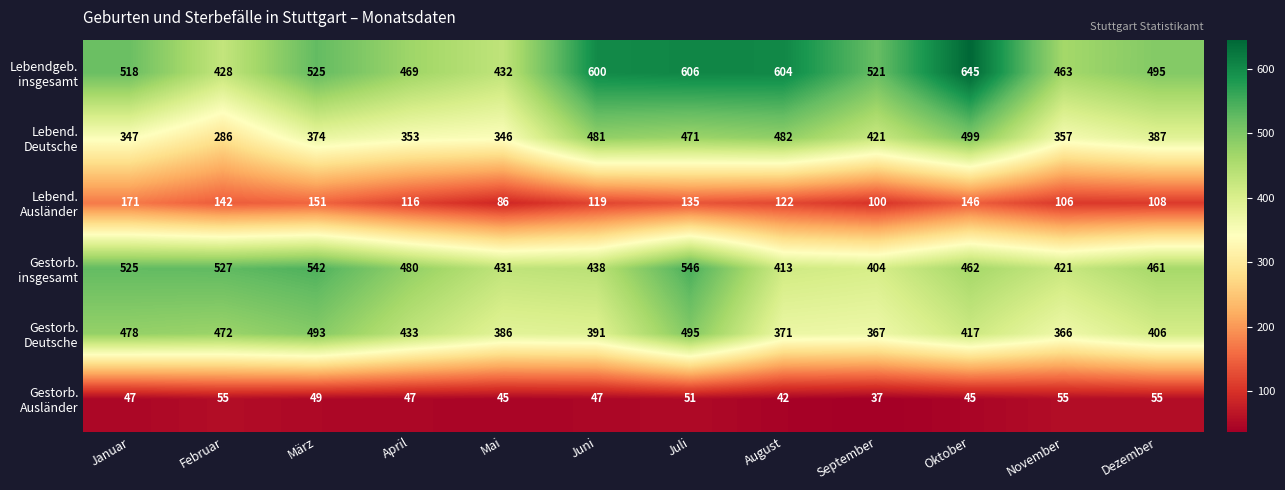

What is the spread (max minus min) of values at August?

562